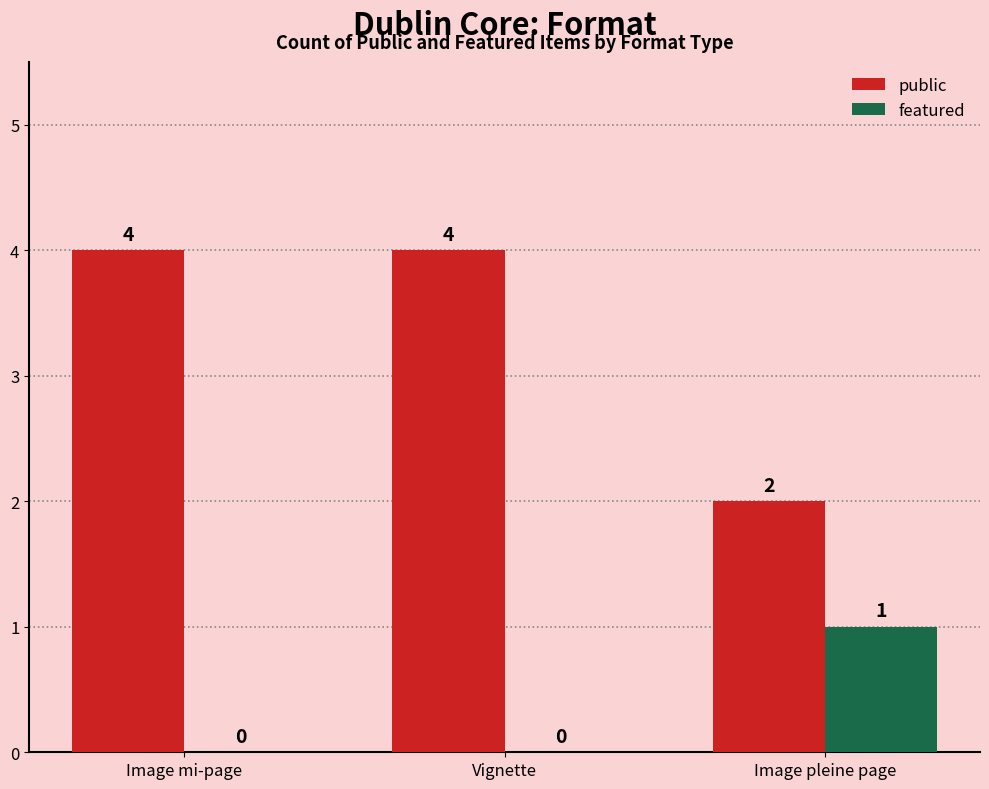

What is the highest value of the public series?

4